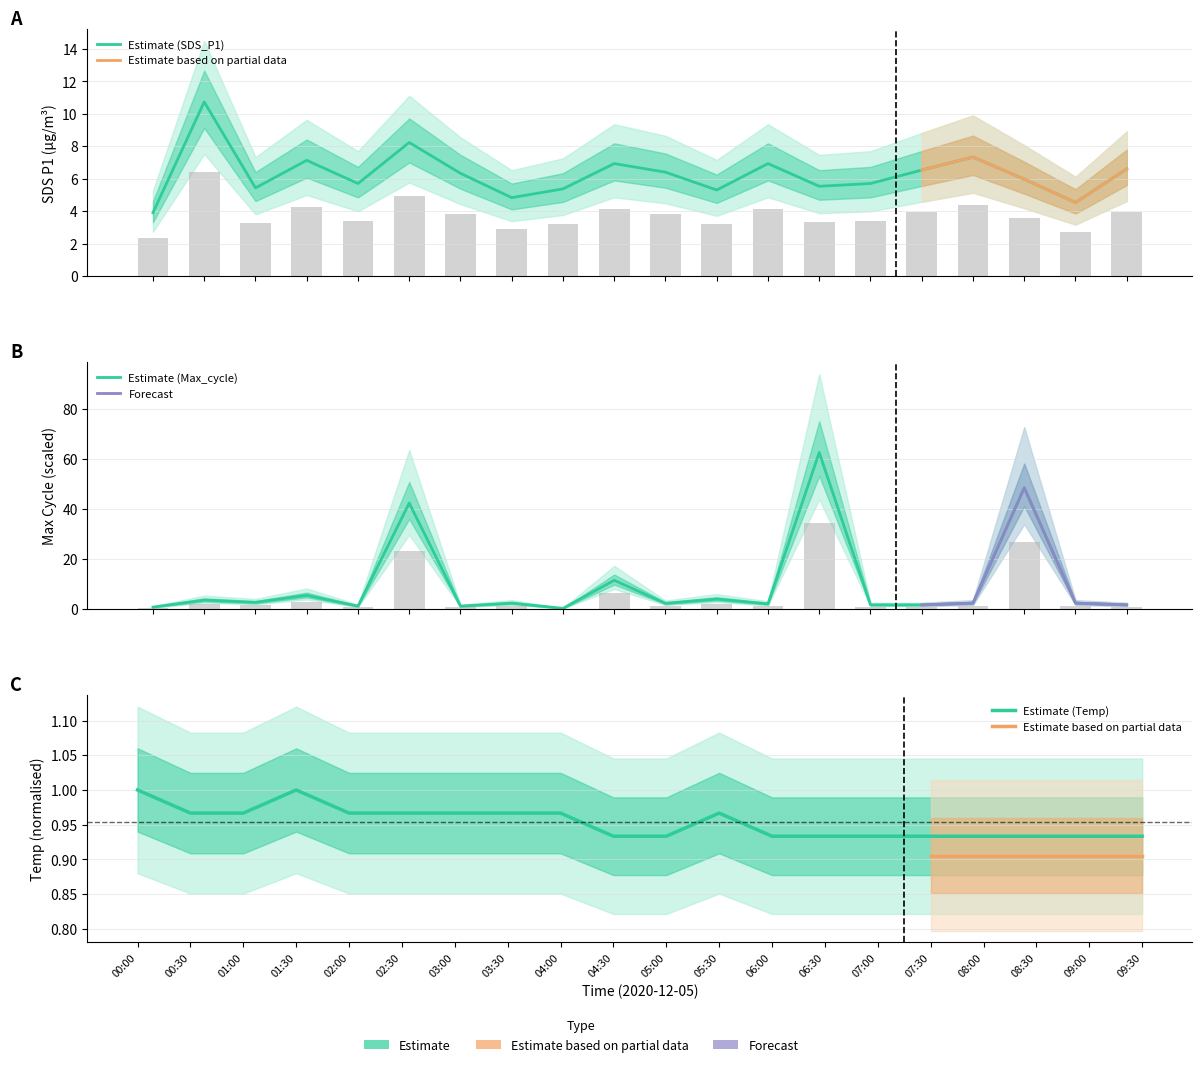

True or false: Max_cycle has a value of 2.3 at 05:00.

True